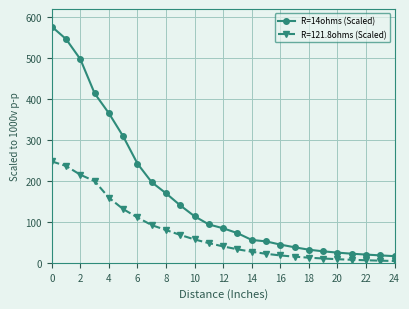

What is the sum of all R=121.8ohms (Scaled) values?

1854.6